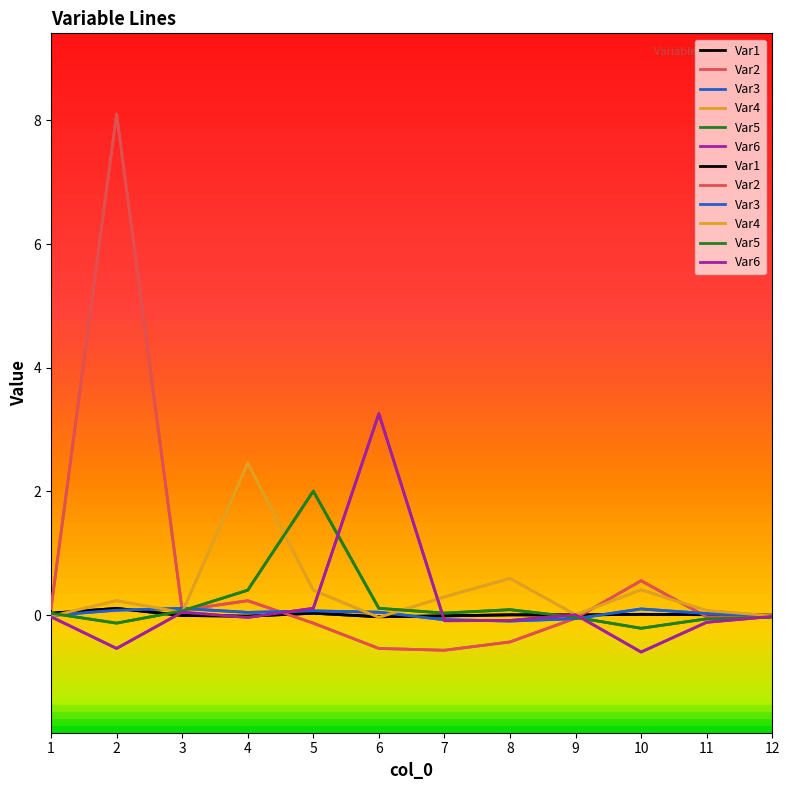

How many data points does each series have?

12